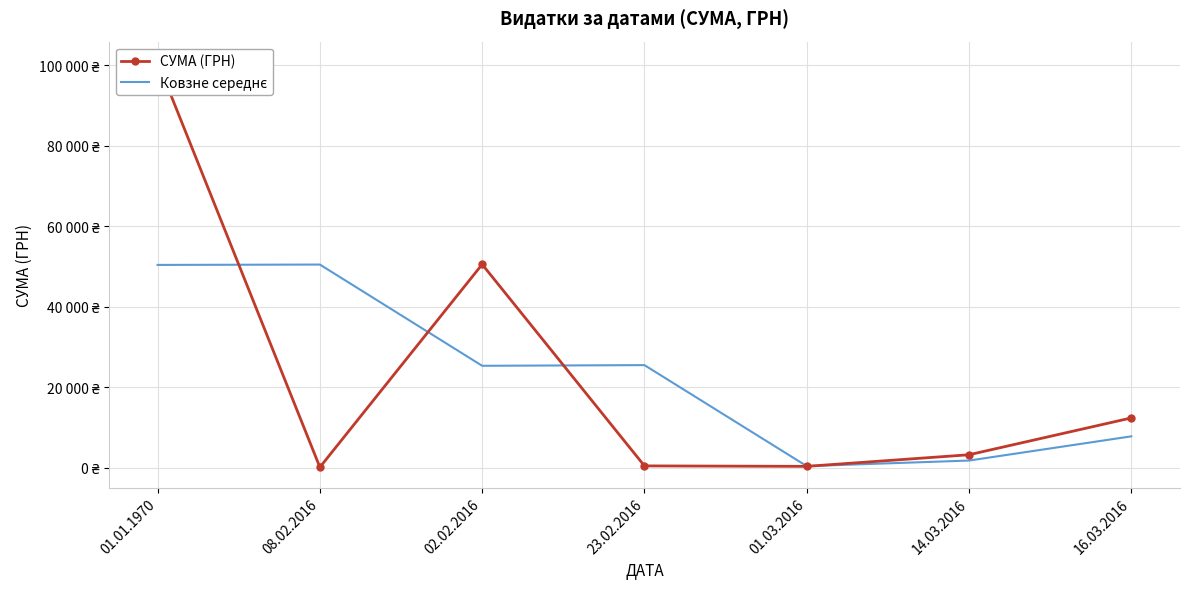

What is the sum of all СУМА (ГРН) values?

168110.1